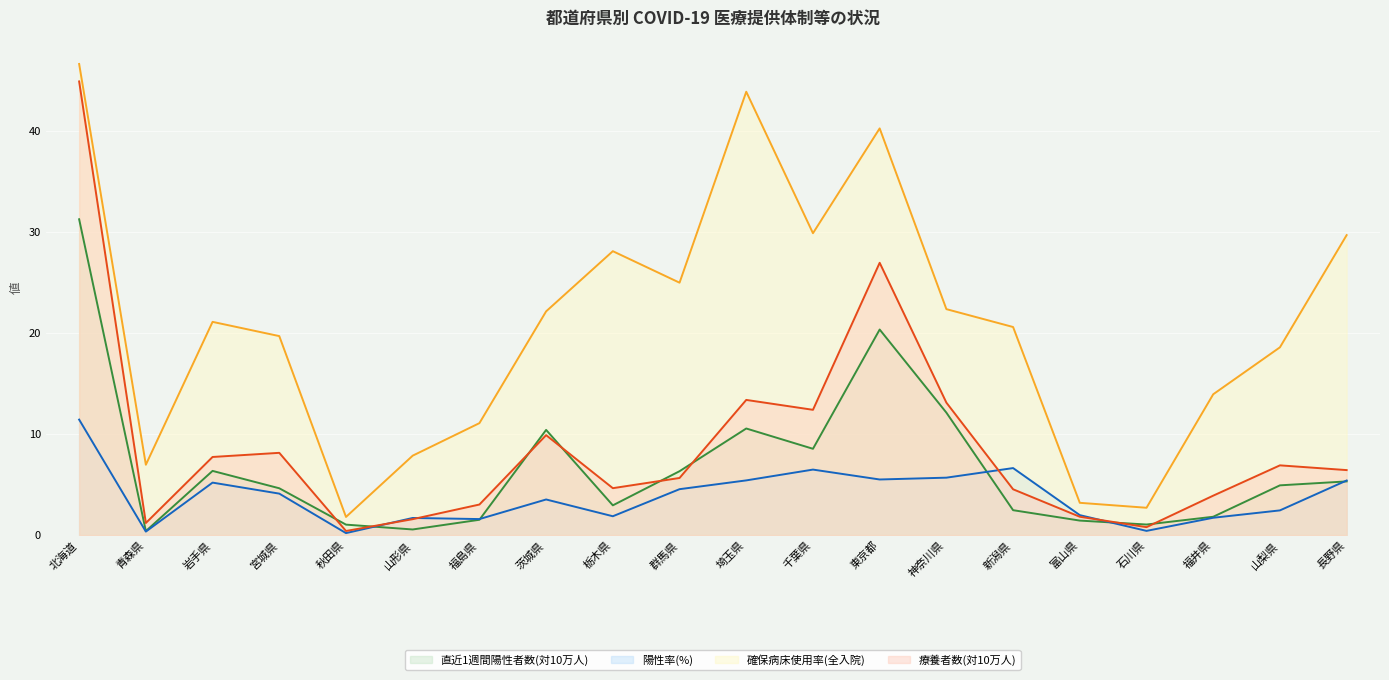

What is the difference between the maximum and minimum values in the 直近1週間陽性者数(対10万人) series?

30.9